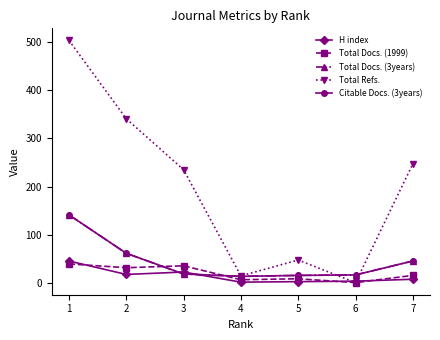

Does the chart have visible grid lines?

No